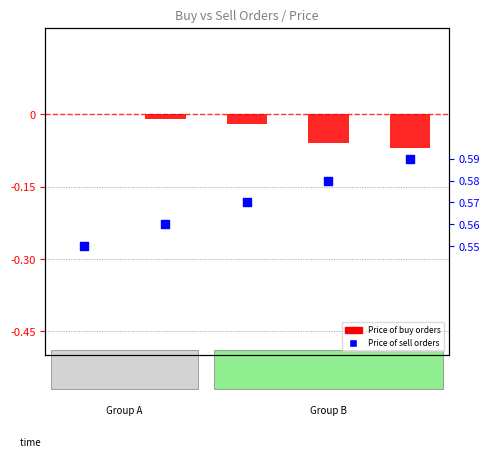

Which series contains the highest Y value?

Price of sell orders